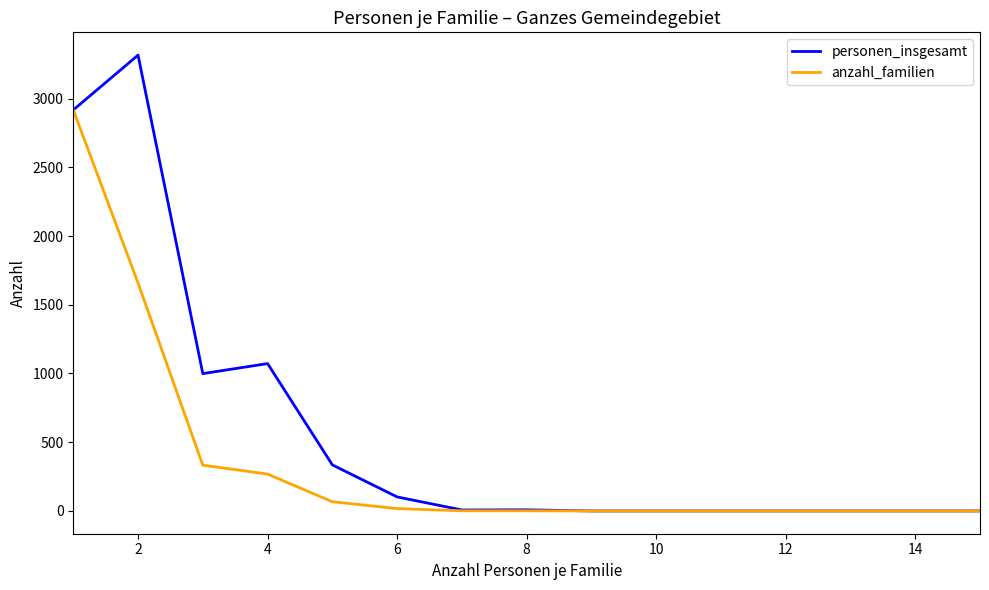

Which series has the largest total across all categories?

personen_insgesamt